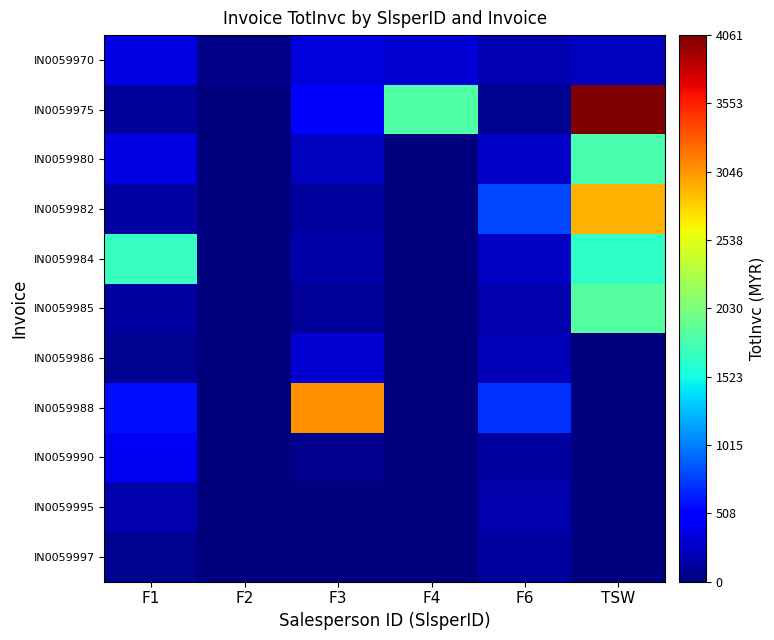

What is the spread (max minus min) of values at F6?

730.0